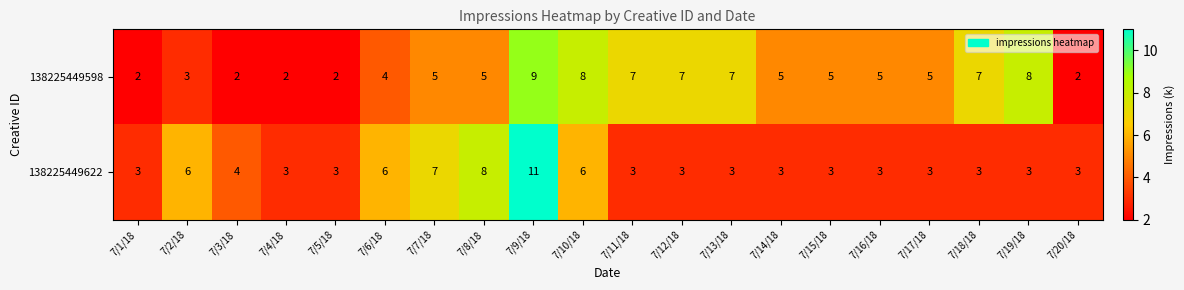

Rank the series by their maximum value, from highest to lowest.

138225449622, 138225449598